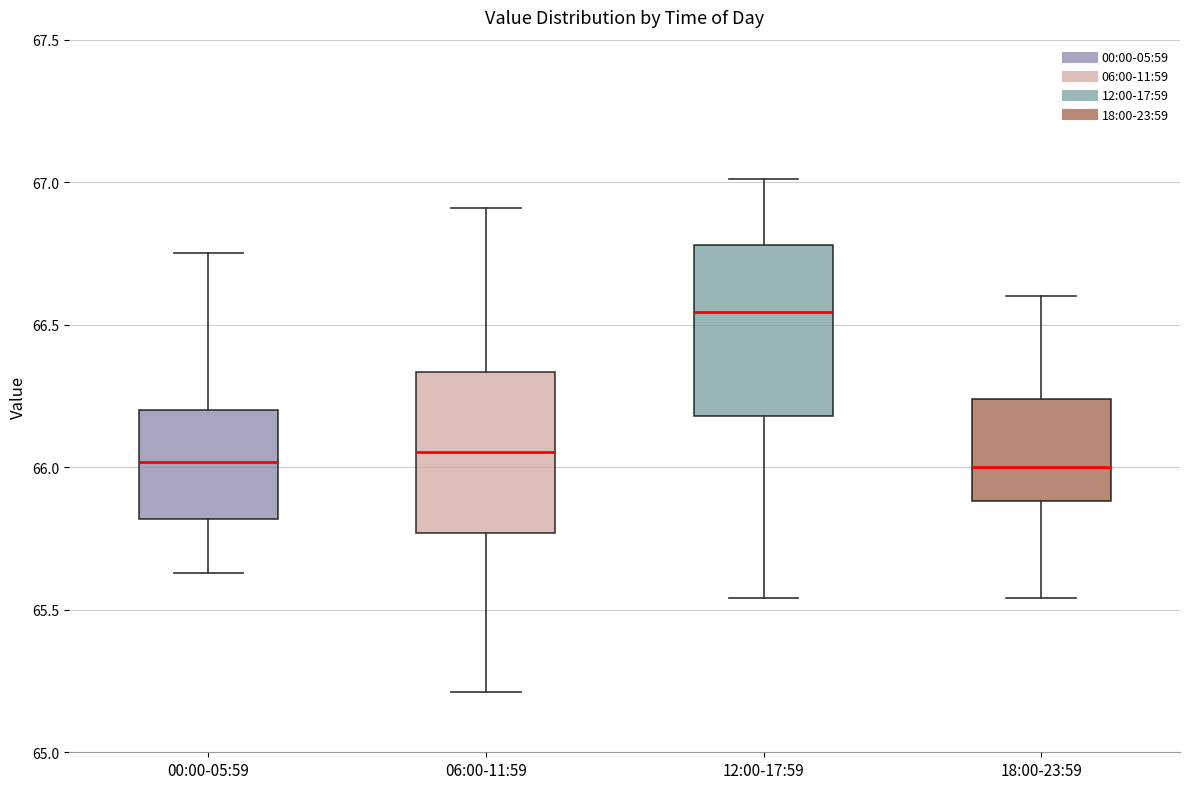

Where does the median line of the box for 18:00-23:59 sit on the y-axis? The values are not printed on the chart, so give them approximately, as read against the axis.

66.00